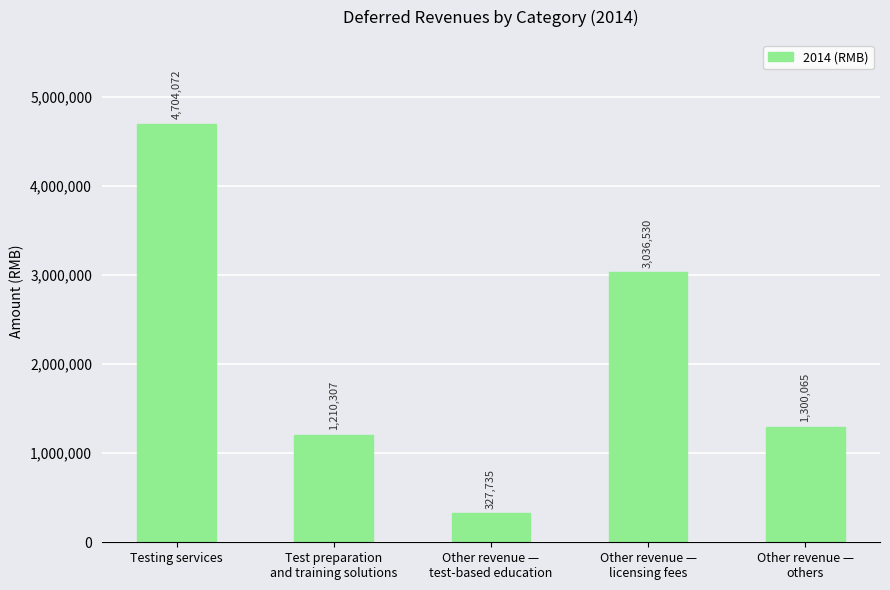

What is the greatest value displayed?

4704072